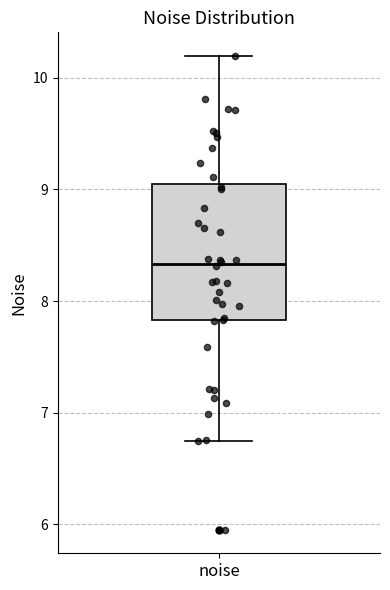

Transcribe this box plot: give where the median line is, the range the box spans, and where the two whiskers end, as read against the y-axis. The values are not printed on the chart, so give them approximately, as read against the axis.

median 8.3, box 7.8 to 9.0, whiskers 6.7 to 10.2